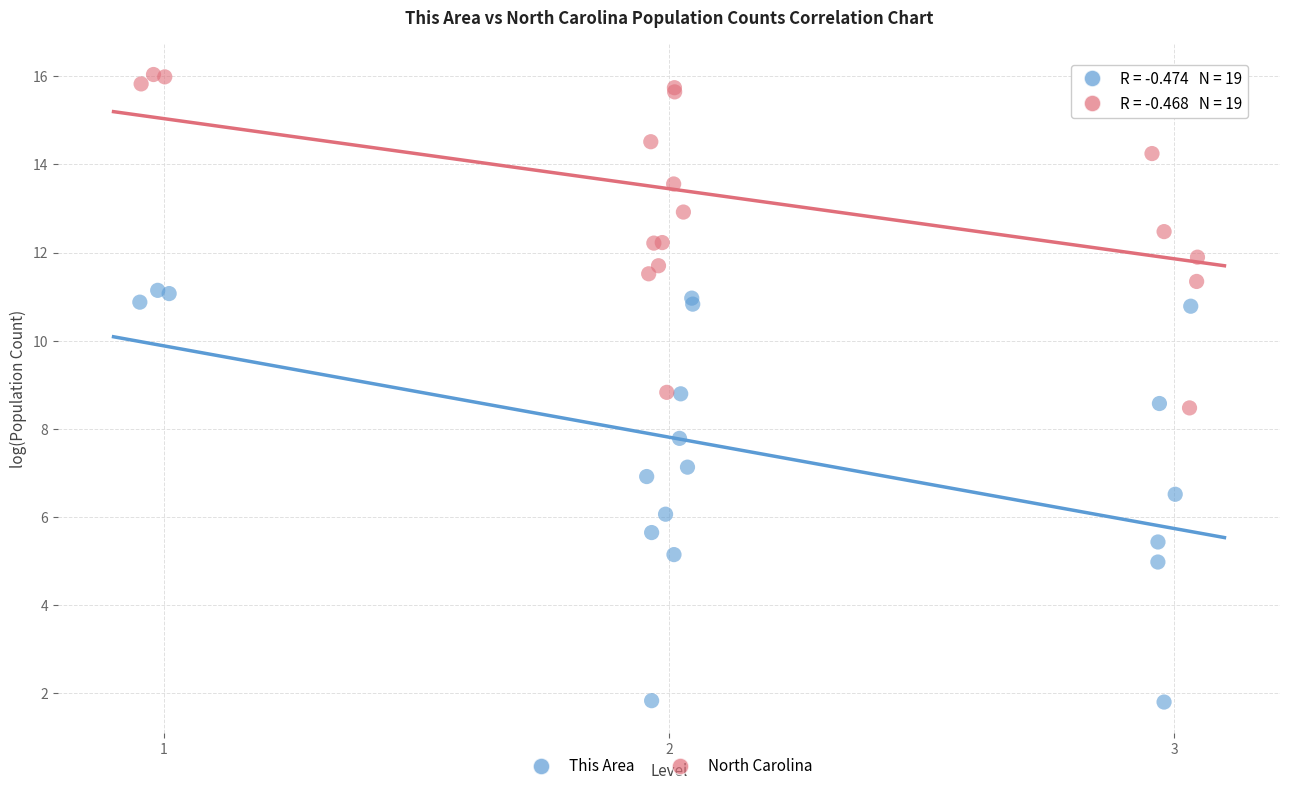

Which series has the widest spread of Y values?

This Area